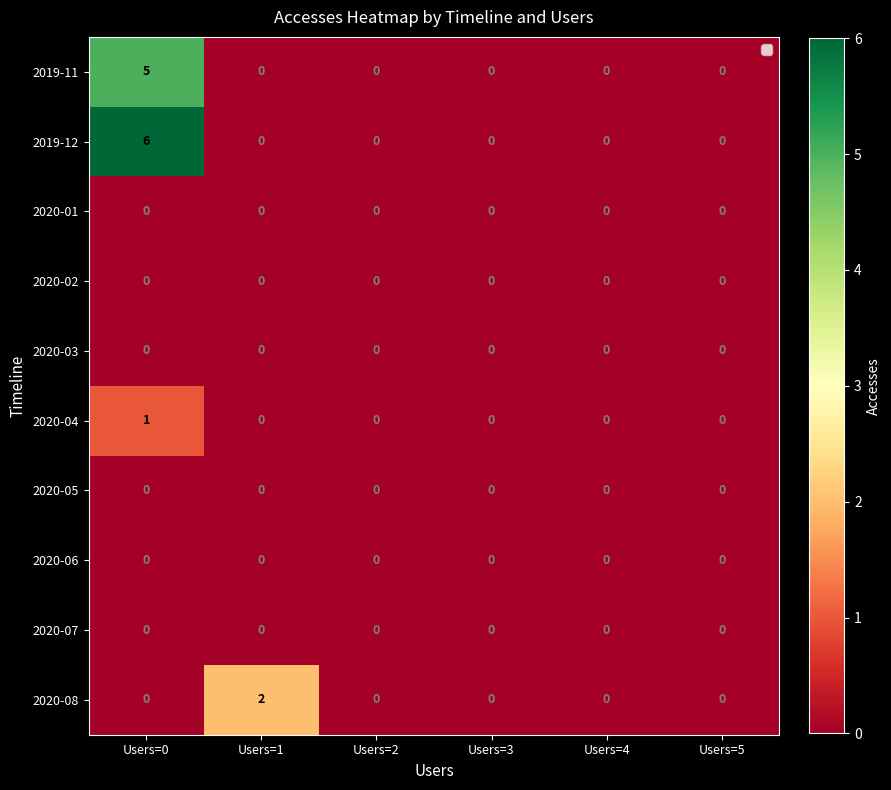

What is the spread (max minus min) of values at Users=1?

2